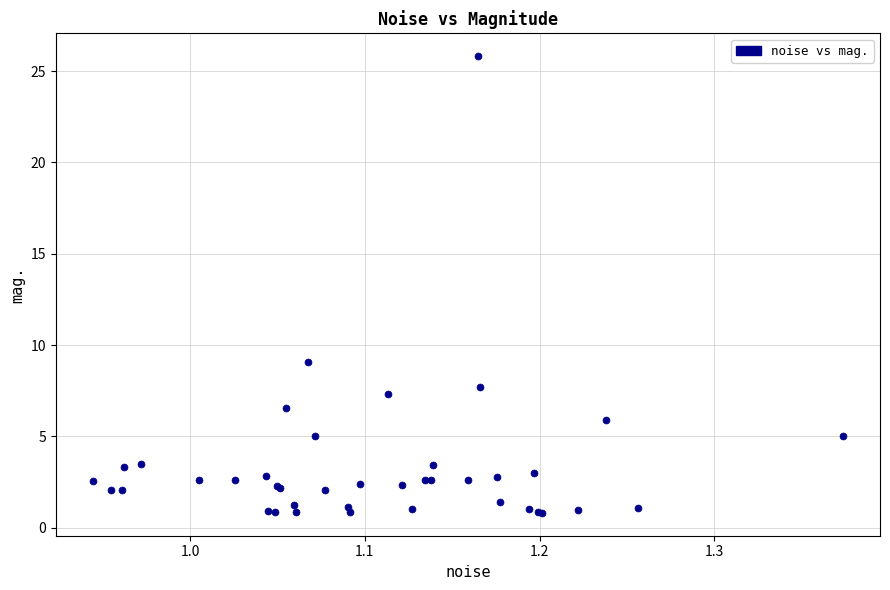

What Y value in the scatter plot is closest to 13?

9.1